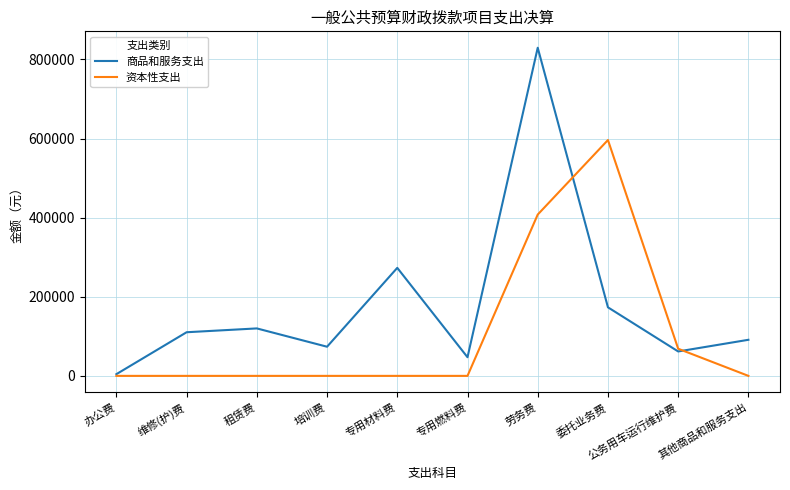

Which series has the largest range (max minus min)?

商品和服务支出